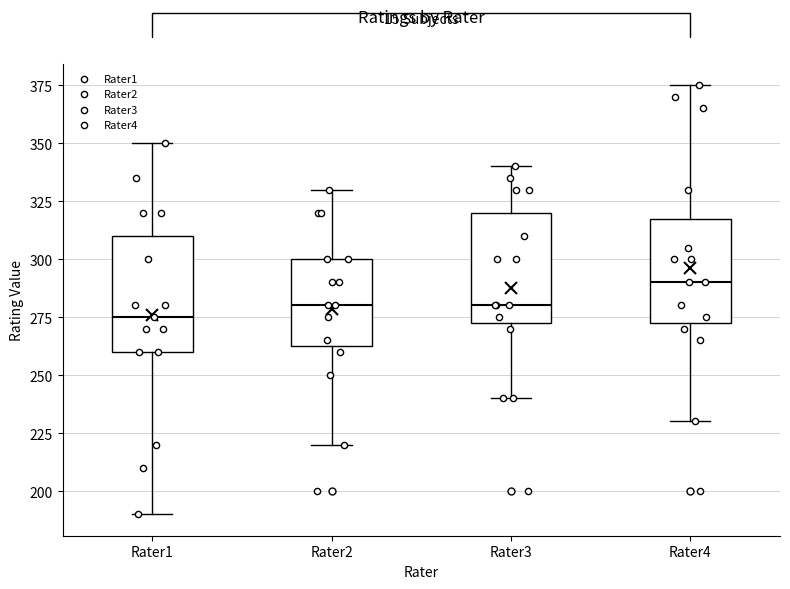

Reading left to right, transcribe this box plot: for each box, give where its median line is, the range the box spans, and where its two whiskers end, as read against the y-axis. The values are not printed on the chart, so give them approximately, as read against the axis.

Rater1: median 275, box 260 to 310, whiskers 190 to 350
Rater2: median 280, box 265 to 300, whiskers 220 to 330
Rater3: median 280, box 275 to 320, whiskers 240 to 340
Rater4: median 290, box 275 to 320, whiskers 230 to 375